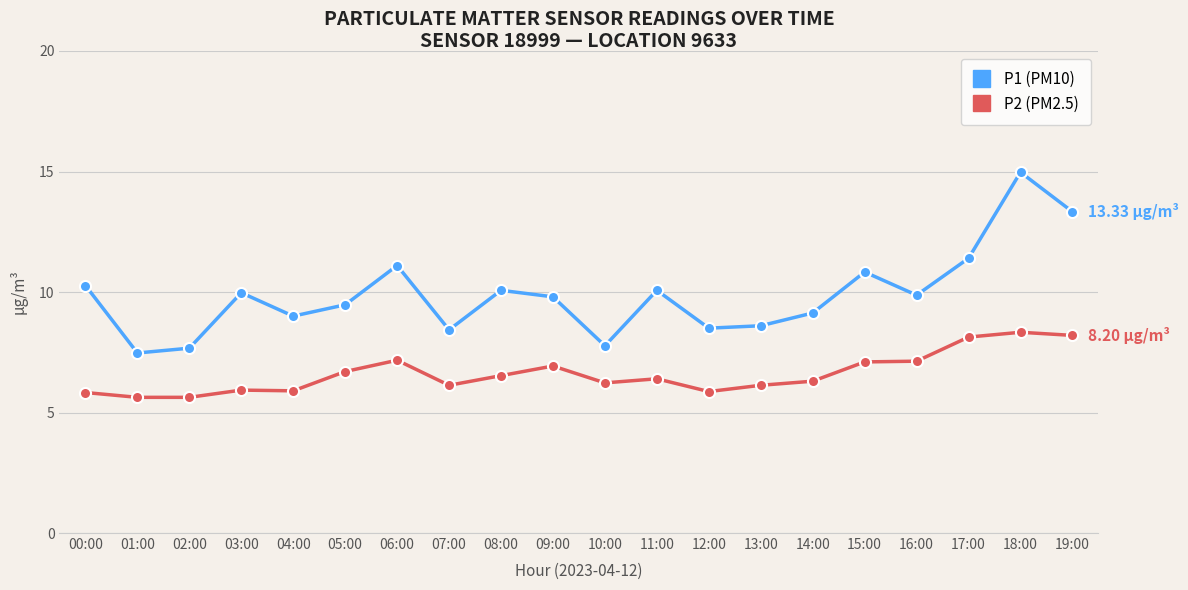

At which category is the sum across all series the highest?

18:00